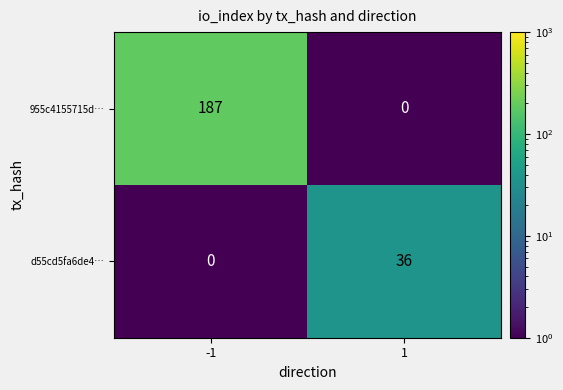

What is the sum of the d55cd5fa6de4… values at -1 and 1?

36